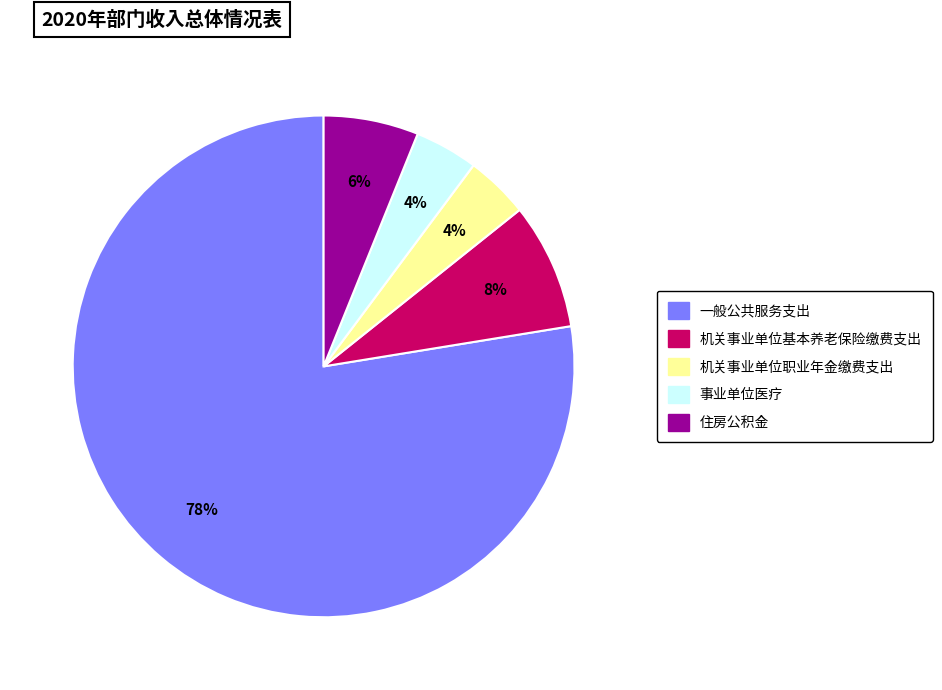

What percentage is the 一般公共服务支出 slice, to the nearest percent?

78%